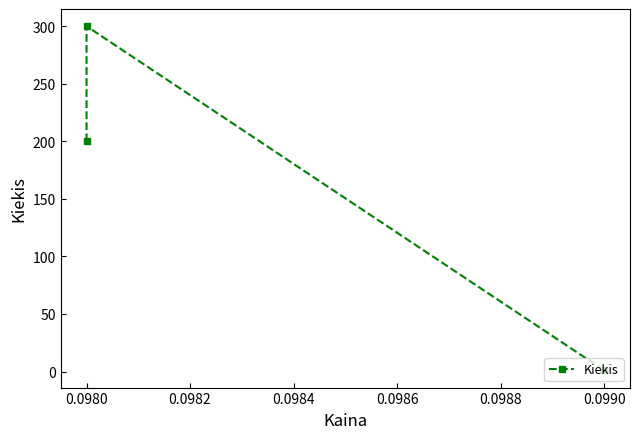

What is the difference between the second highest and minimum values?

199